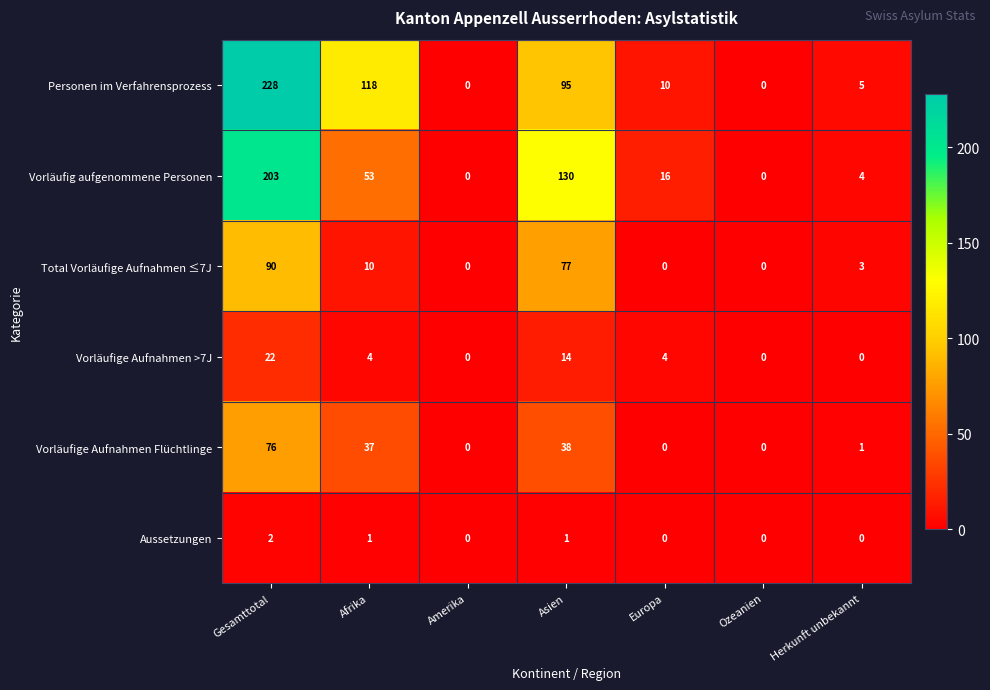

Rank the series by their maximum value, from highest to lowest.

Personen im Verfahrensprozess, Vorläufig aufgenommene Personen, Total Vorläufige Aufnahmen ≤7J, Vorläufige Aufnahmen Flüchtlinge, Vorläufige Aufnahmen >7J, Aussetzungen